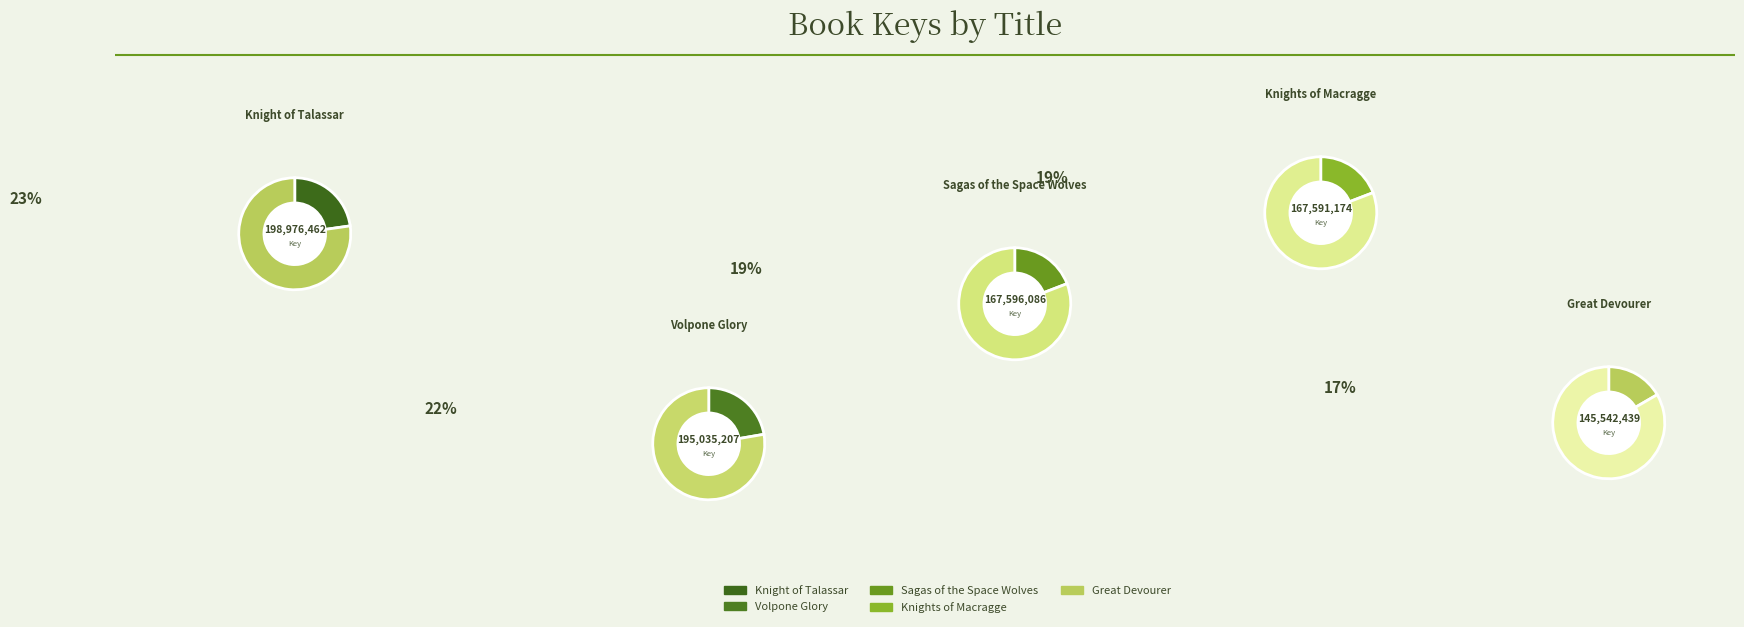

To the nearest percent, what is the average slice percentage?

20%